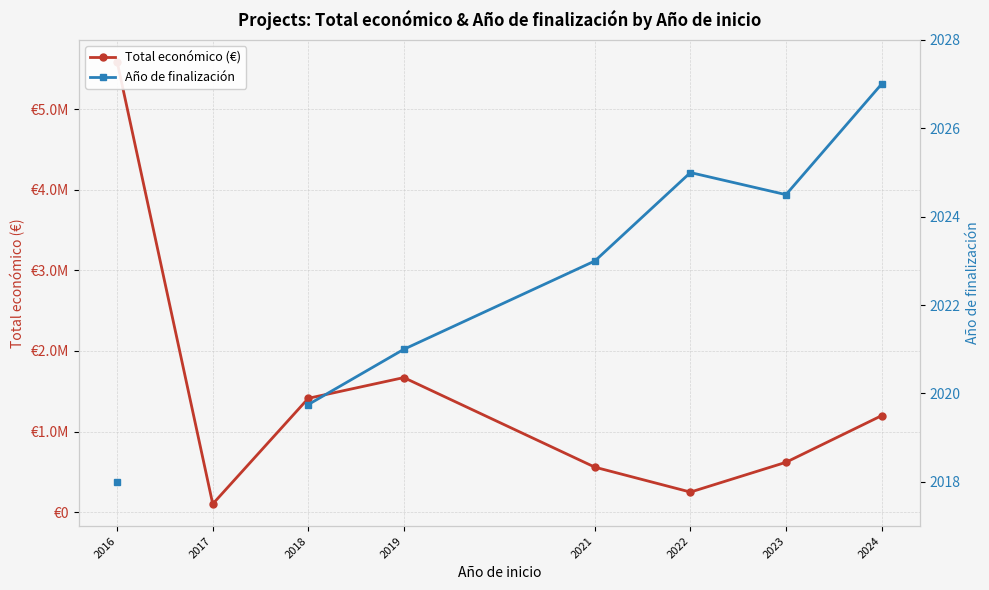

Is this an area chart (filled region under the line)?

No